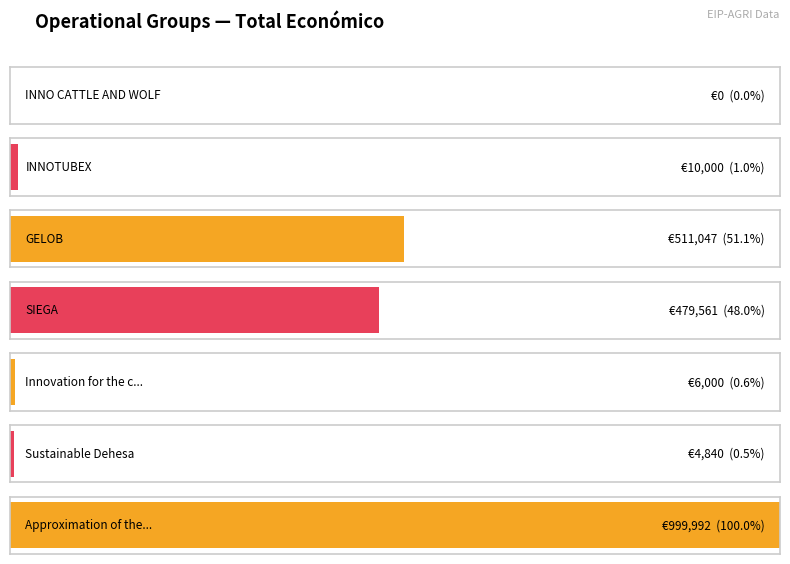

How many bars are there in total?

7